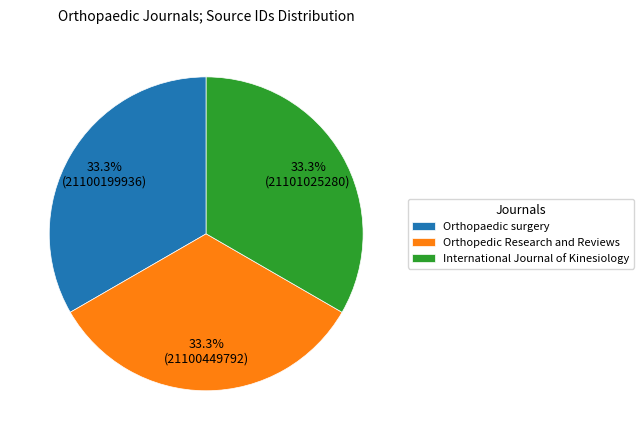

Approximately how many times larger is the value at Orthopaedic surgery compared to Orthopedic Research and Reviews?

1.0